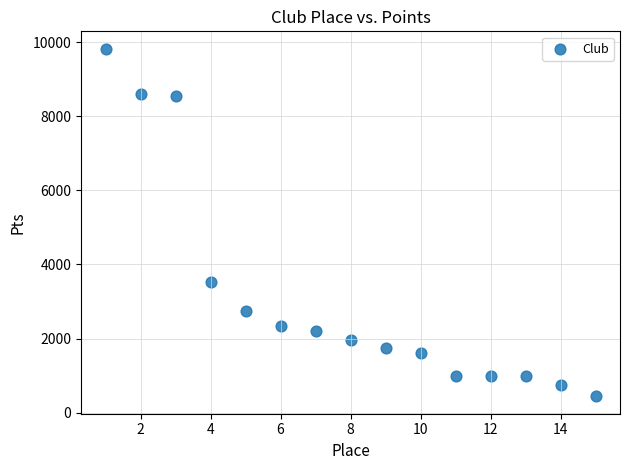

What is the range of Y values (max minus min)?

9380